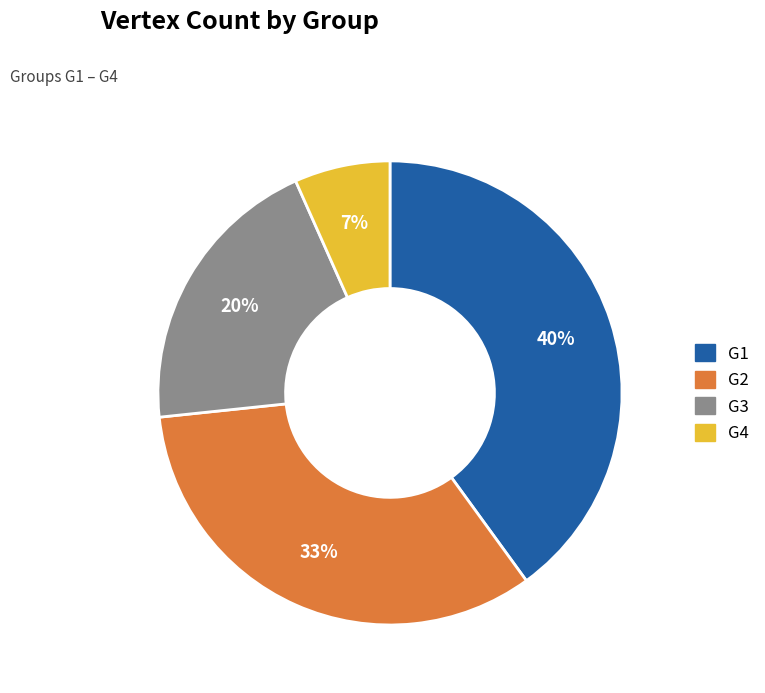

To the nearest percent, what percentage of the pie is G1?

40%